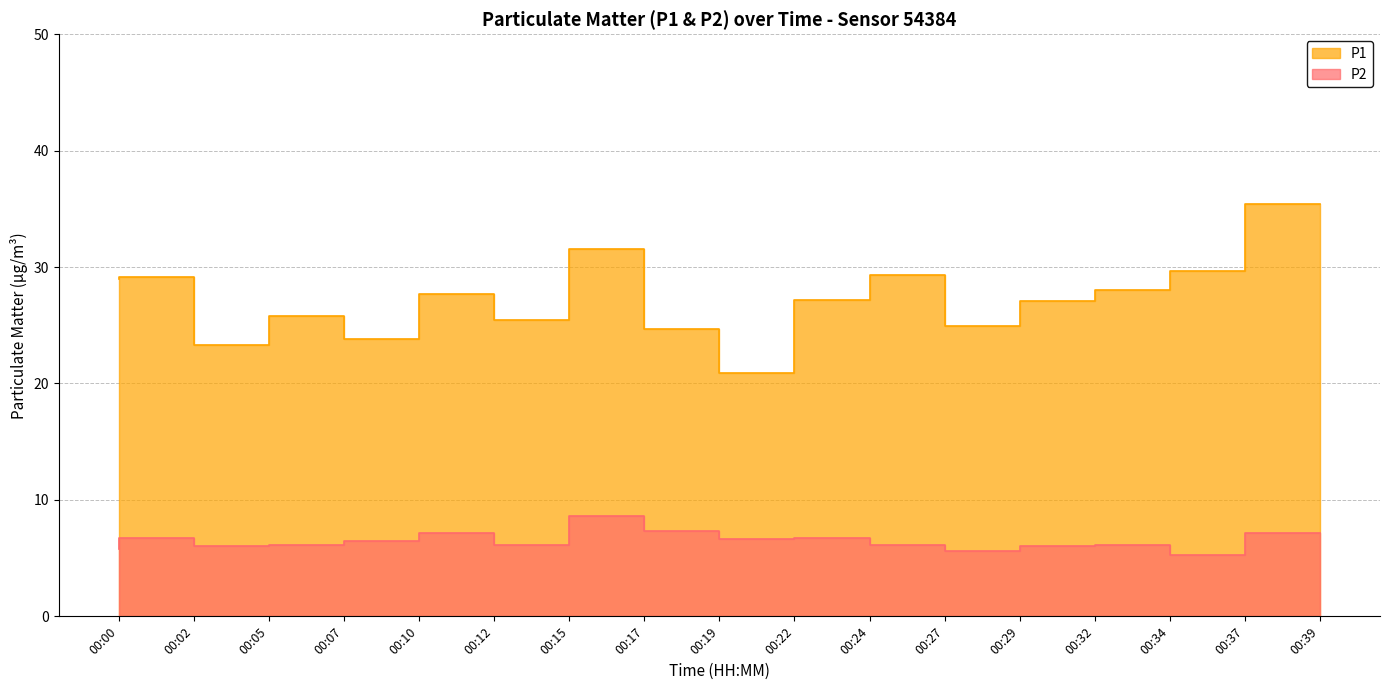

What are all the series names shown in the legend?

P1, P2